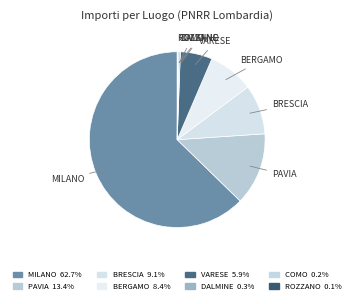

What is the majority slice?

MILANO